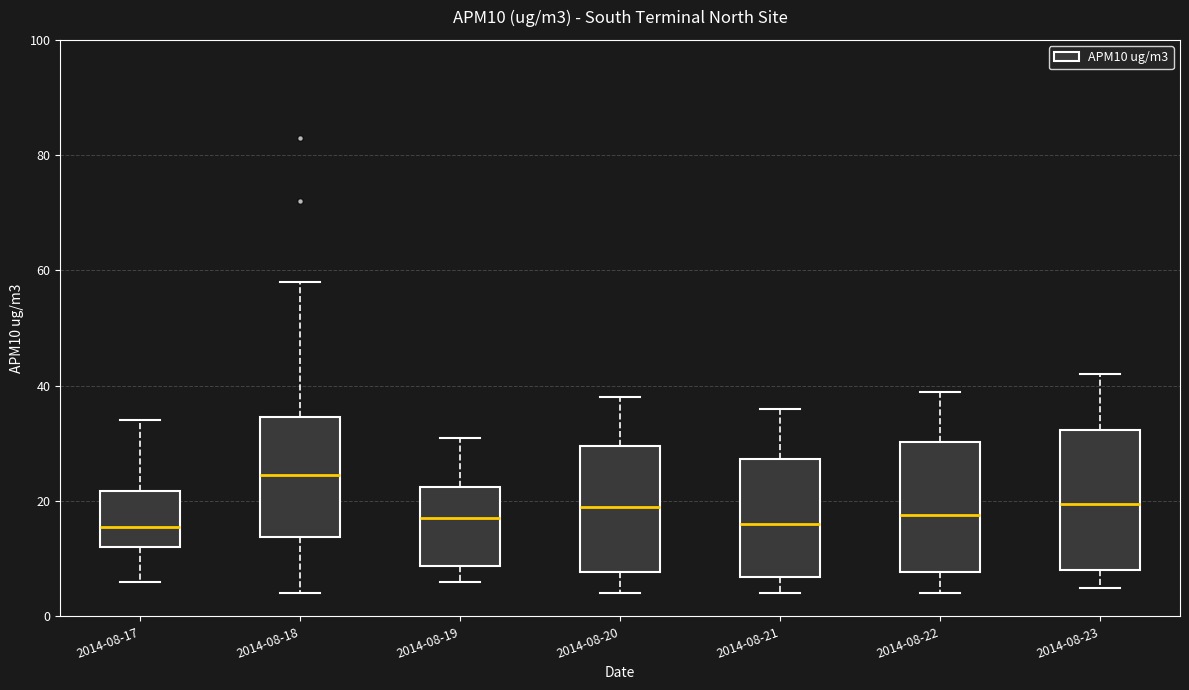

Reading left to right, read every box against the y-axis: the position of its median line, the range the box covers, and the ends of its whiskers. The values are not printed on the chart, so give them approximately, as read against the axis.

2014-08-17: median 16, box 12 to 22, whiskers 6 to 34
2014-08-18: median 24, box 14 to 34, whiskers 4 to 58
2014-08-19: median 18, box 8 to 22, whiskers 6 to 32
2014-08-20: median 20, box 8 to 30, whiskers 4 to 38
2014-08-21: median 16, box 6 to 28, whiskers 4 to 36
2014-08-22: median 18, box 8 to 30, whiskers 4 to 40
2014-08-23: median 20, box 8 to 32, whiskers 6 to 42